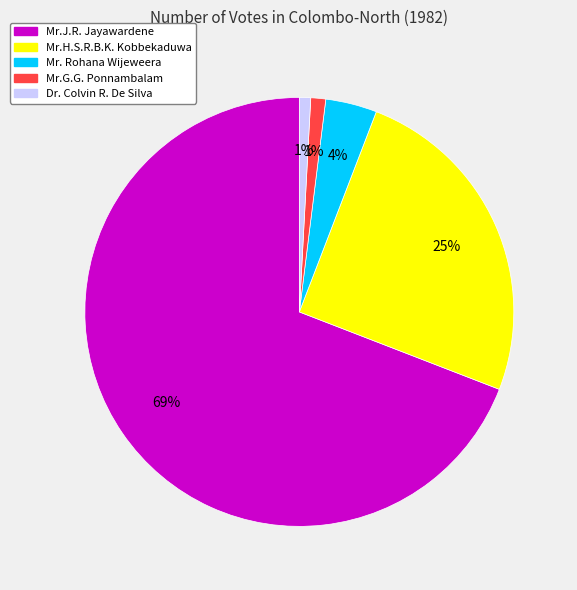

To the nearest percent, what is the difference between the largest and smallest slice percentages?

68%